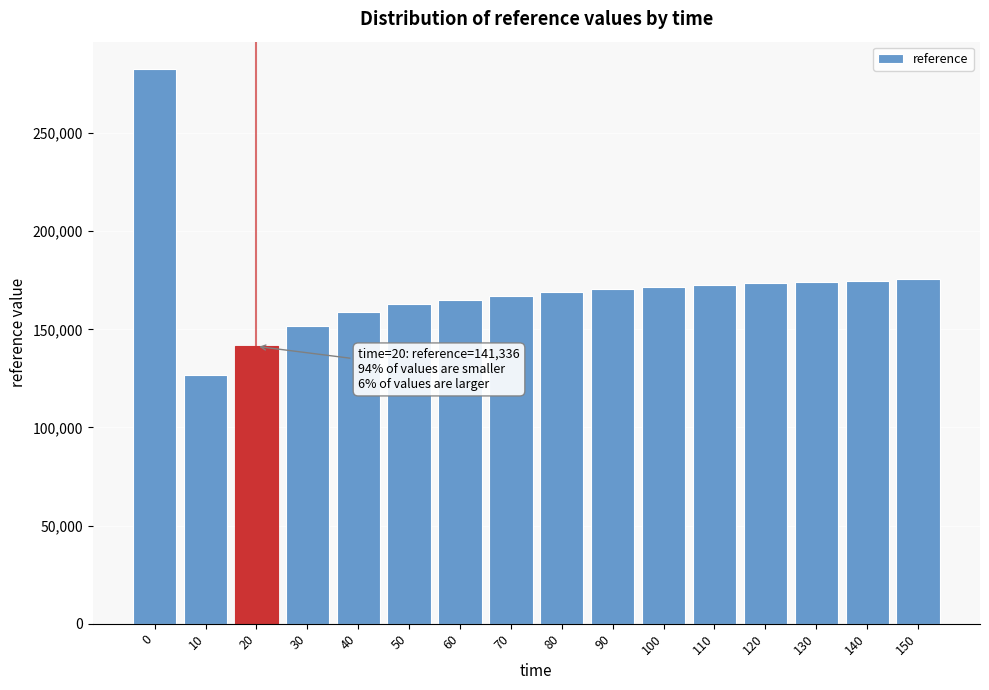

The value at 30 is 70899.6. True or false?

False